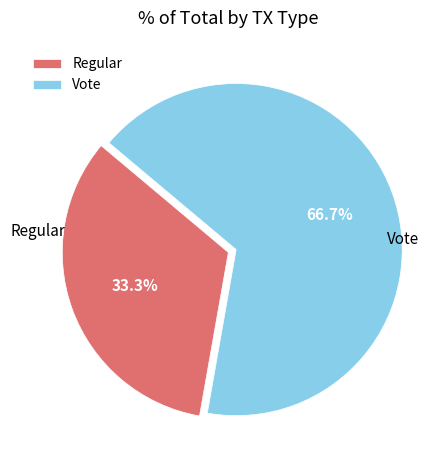

What is the ratio of the value at Vote to the value at Regular?

2.0